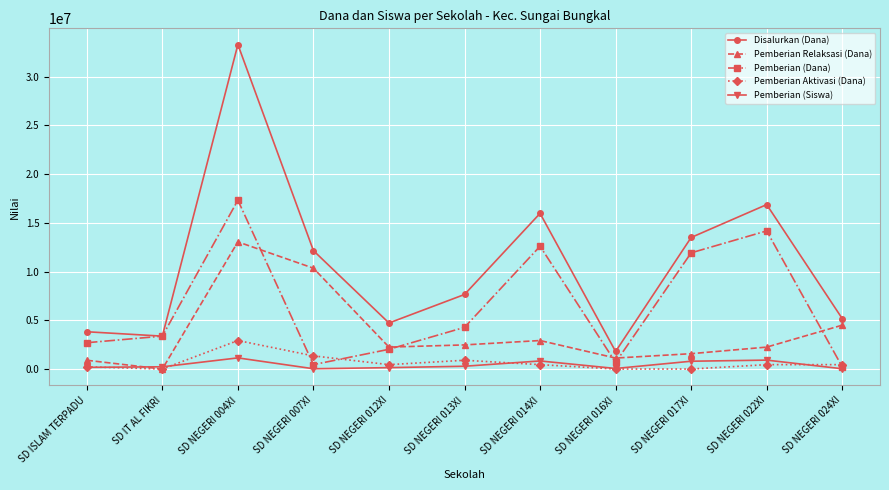

True or false: Pemberian (Siswa) and Disalurkan (Dana) cross at least once.

False